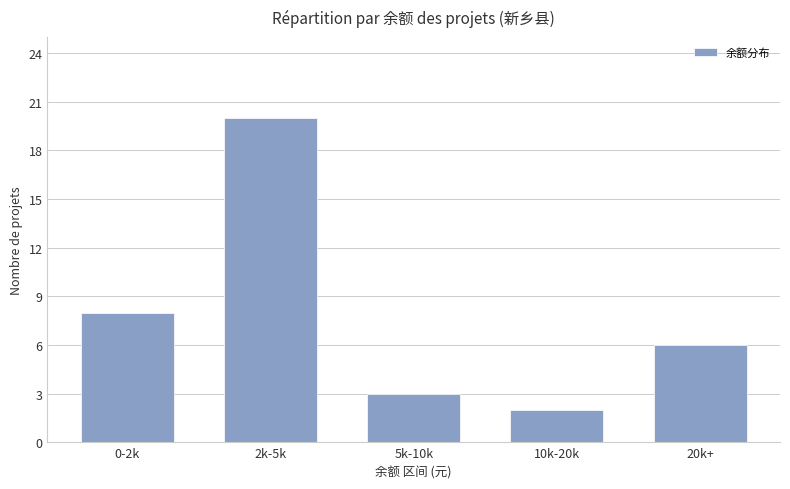

Read the value at 20k+.

6